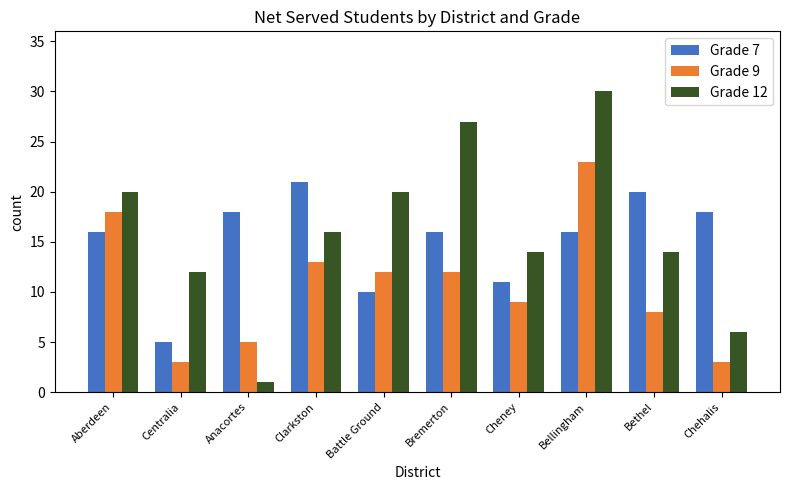

At which category is the sum across all series the highest?

Bellingham